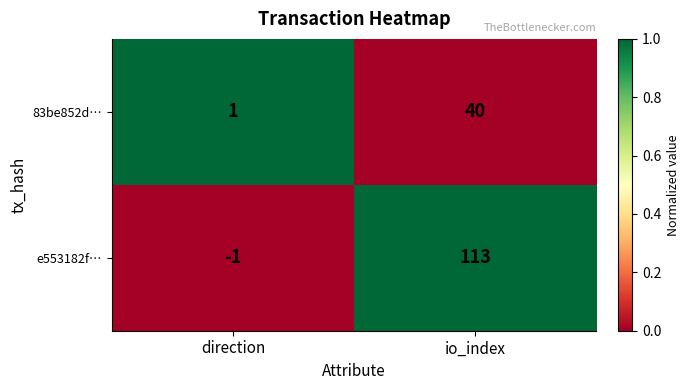

How many distinct data groups are displayed?

2